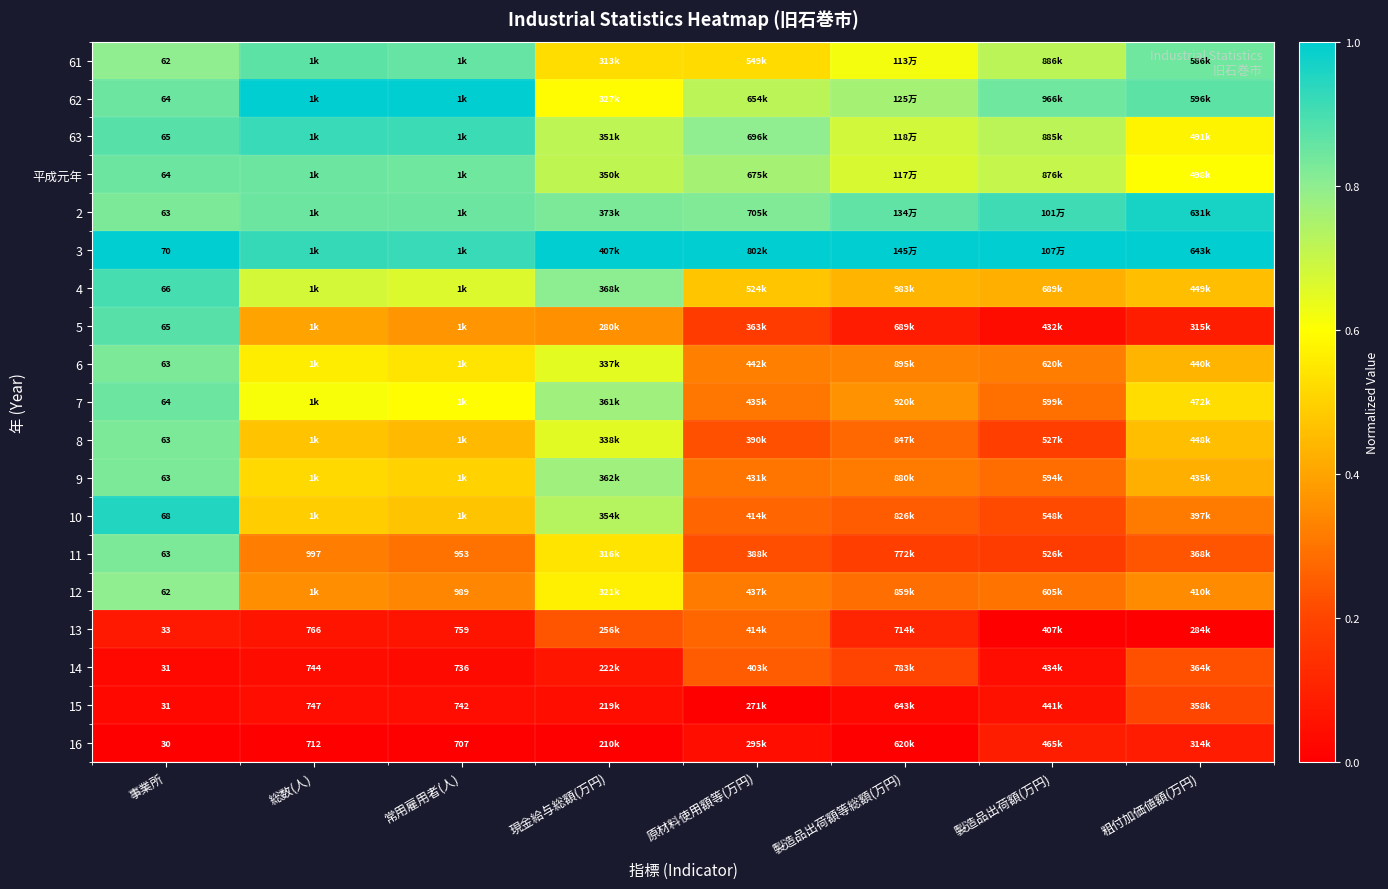

What is the total value across all series at 原材料使用額等(万円)?

7.8